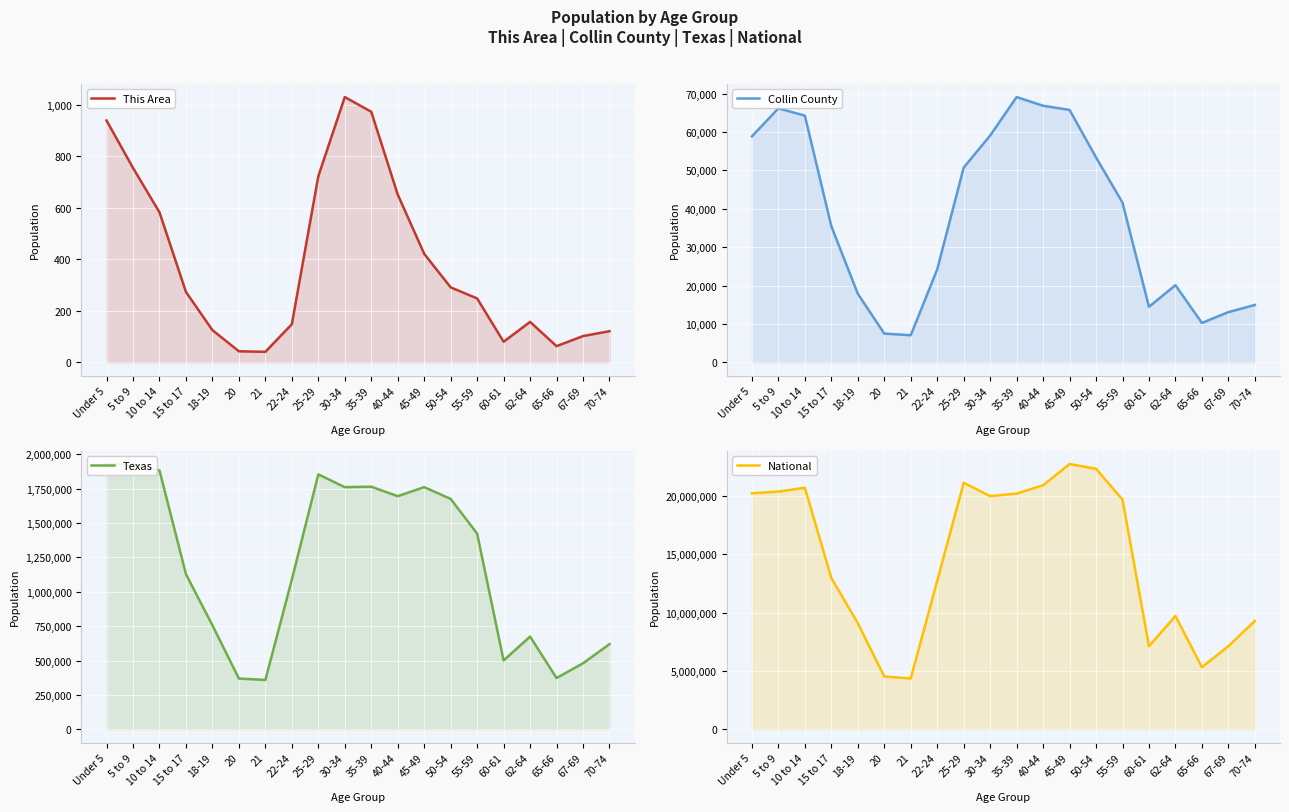

What is the difference between the maximum and second lowest values in the National series?

18189462